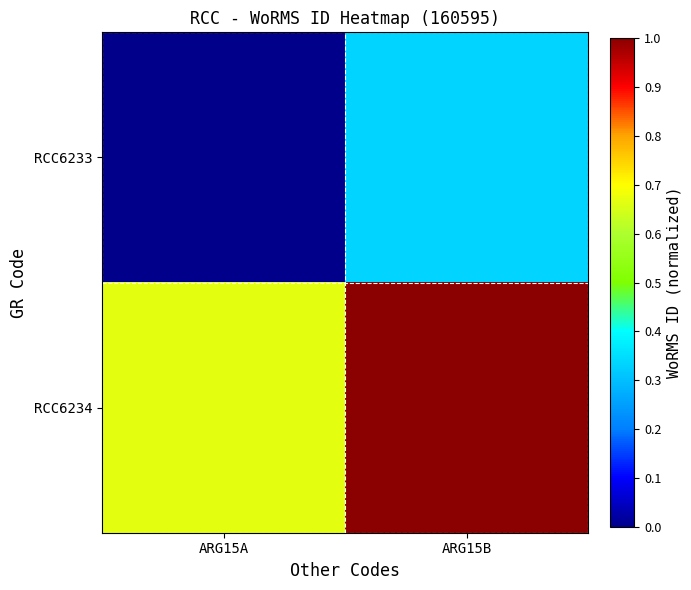

Which category has the lowest value across all series?

ARG15A